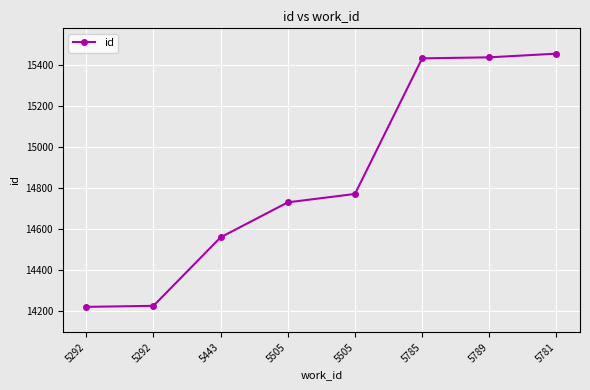

The chart shows a value of 14218 at 5292. True or false?

True